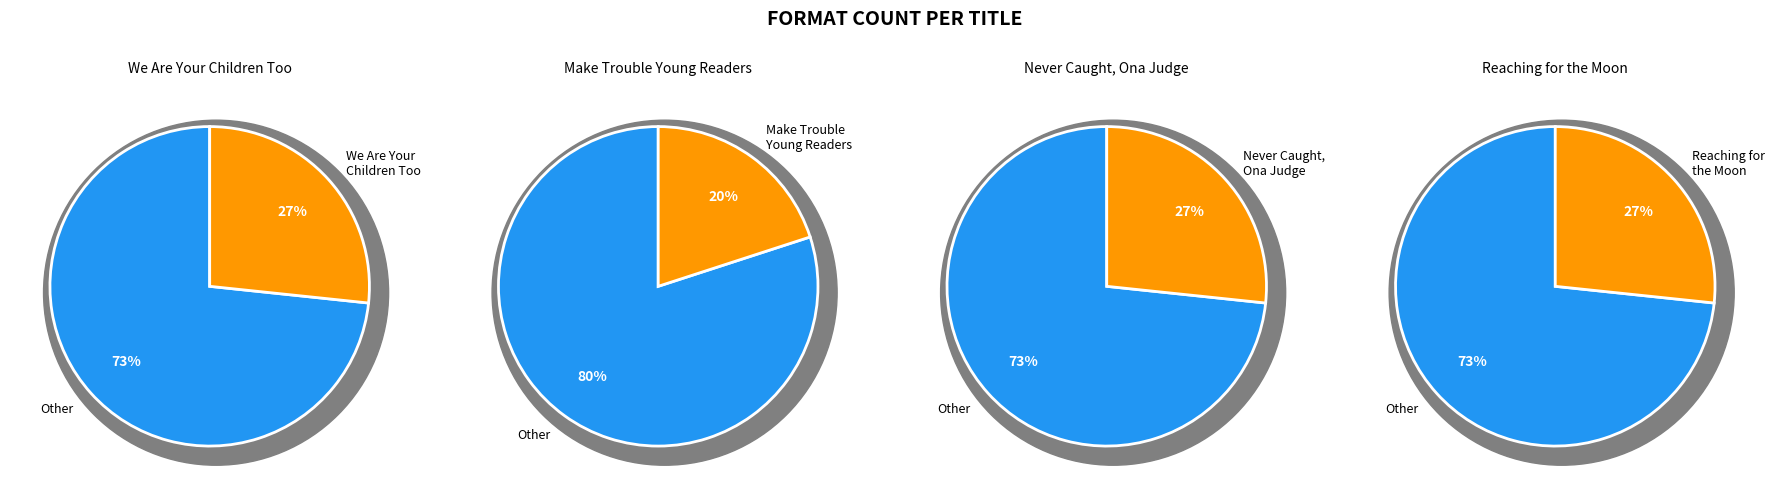

What is the smallest slice in the pie chart?

Make Trouble Young Readers Edition